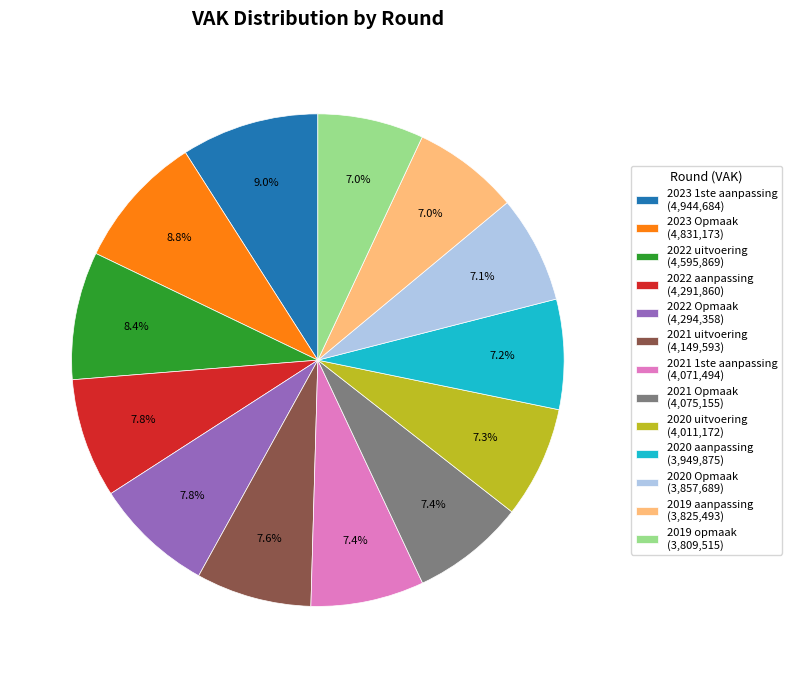

Is there a majority slice in this chart?

No